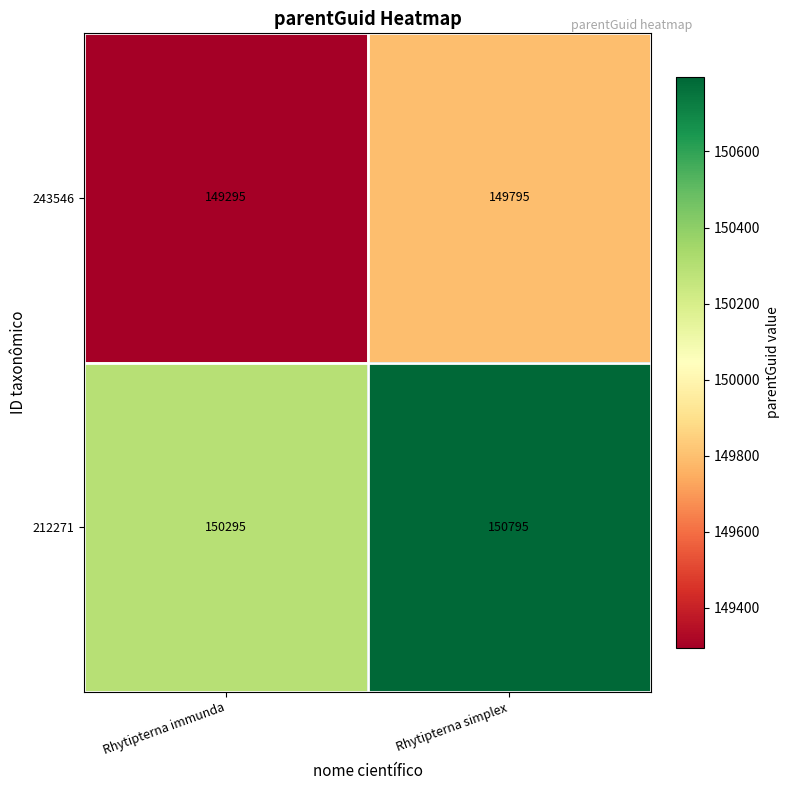

Where is 243546 nearest to the value 149545?

Rhytipterna immunda